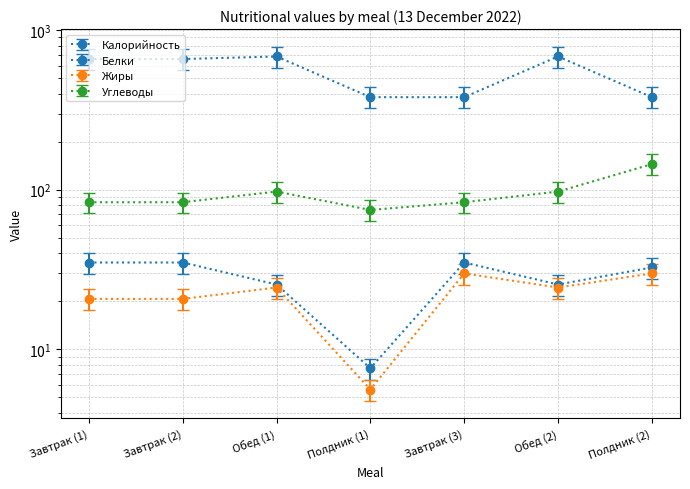

What is the total value across all series at Завтрак (3)?

533.1